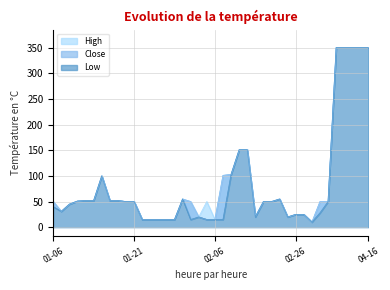

Which series has the largest range (max minus min)?

High